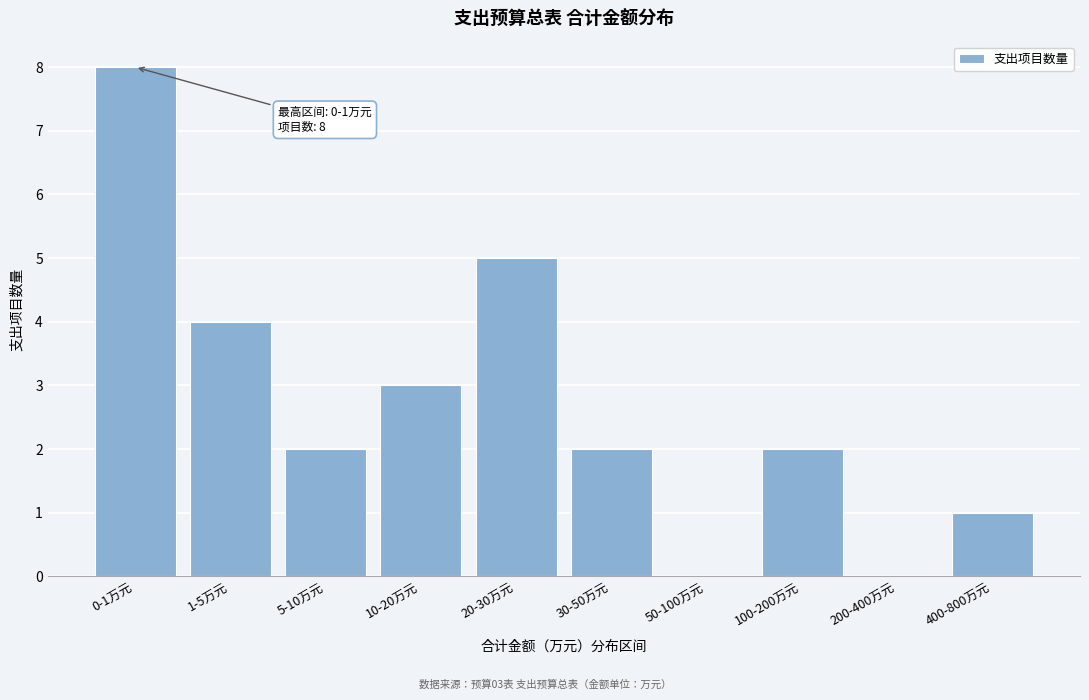

Reading left to right, transcribe all the data shown in this chart.

0-1万元=8	1-5万元=4	5-10万元=2	10-20万元=3	20-30万元=5	30-50万元=2	50-100万元=0	100-200万元=2	200-400万元=0	400-800万元=1